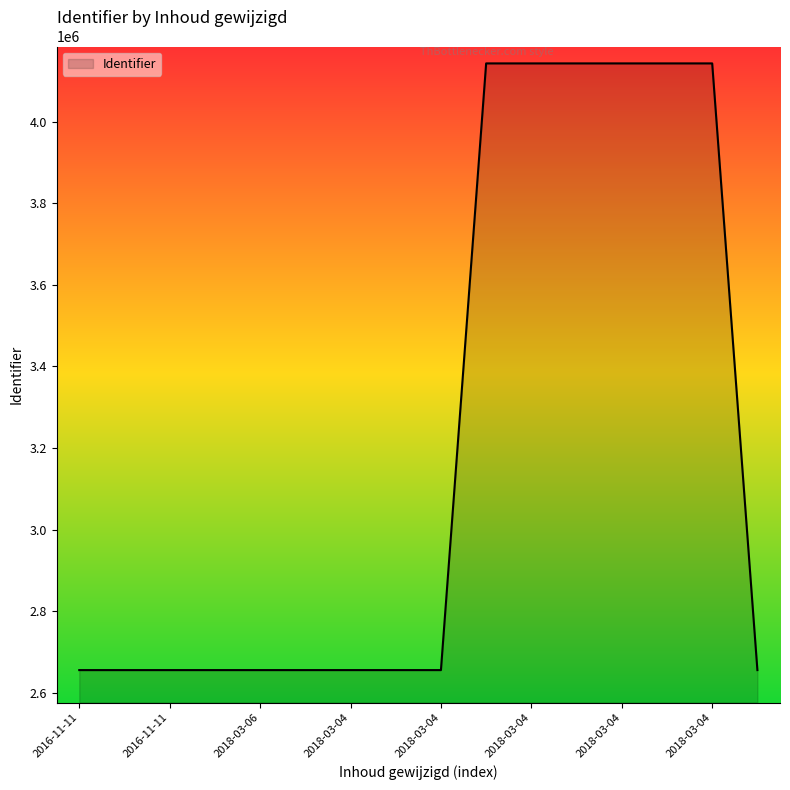

What is the smallest value displayed?

2655733